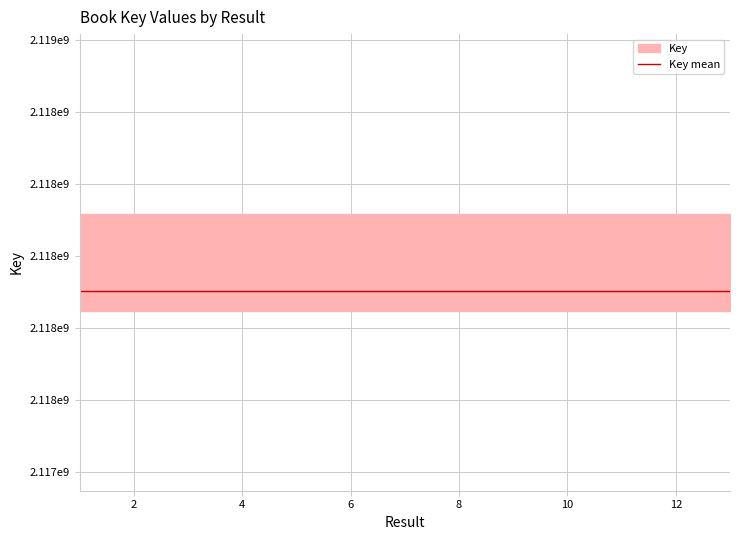

Reading left to right, extract all data points from this chart.

2118115852	2117851081	2117848740	2117870710	2117859706	2117862973	2117873758	2117859308	2117865545	2117875092	2117864627	2117872114	2118116798